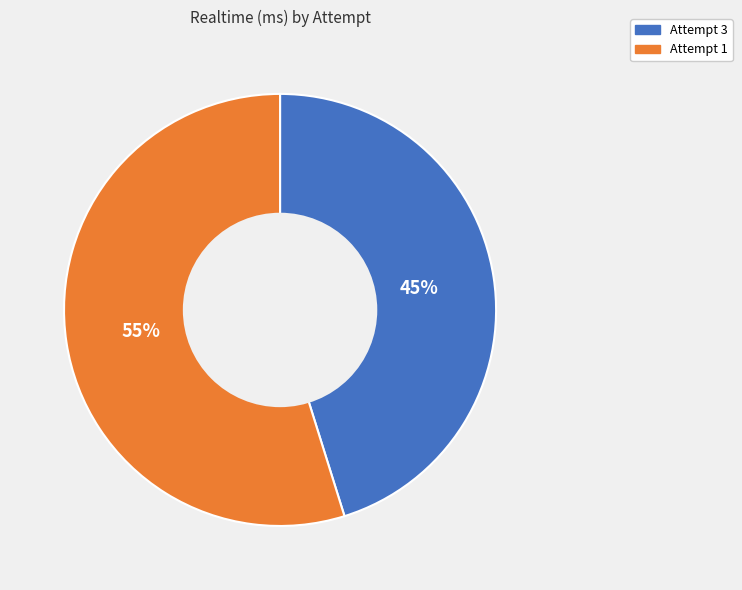

To the nearest percent, what portion does Attempt 1 represent?

55%